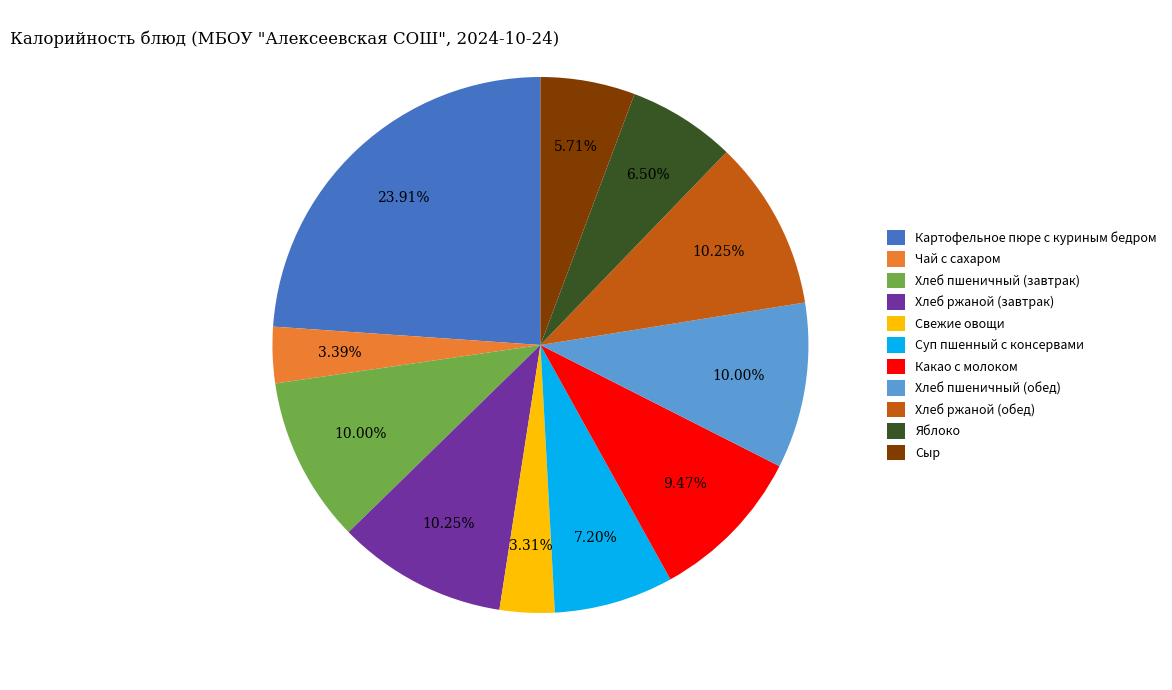

Approximately how many times larger is the value at Яблоко compared to Хлеб ржаной (обед)?

0.6